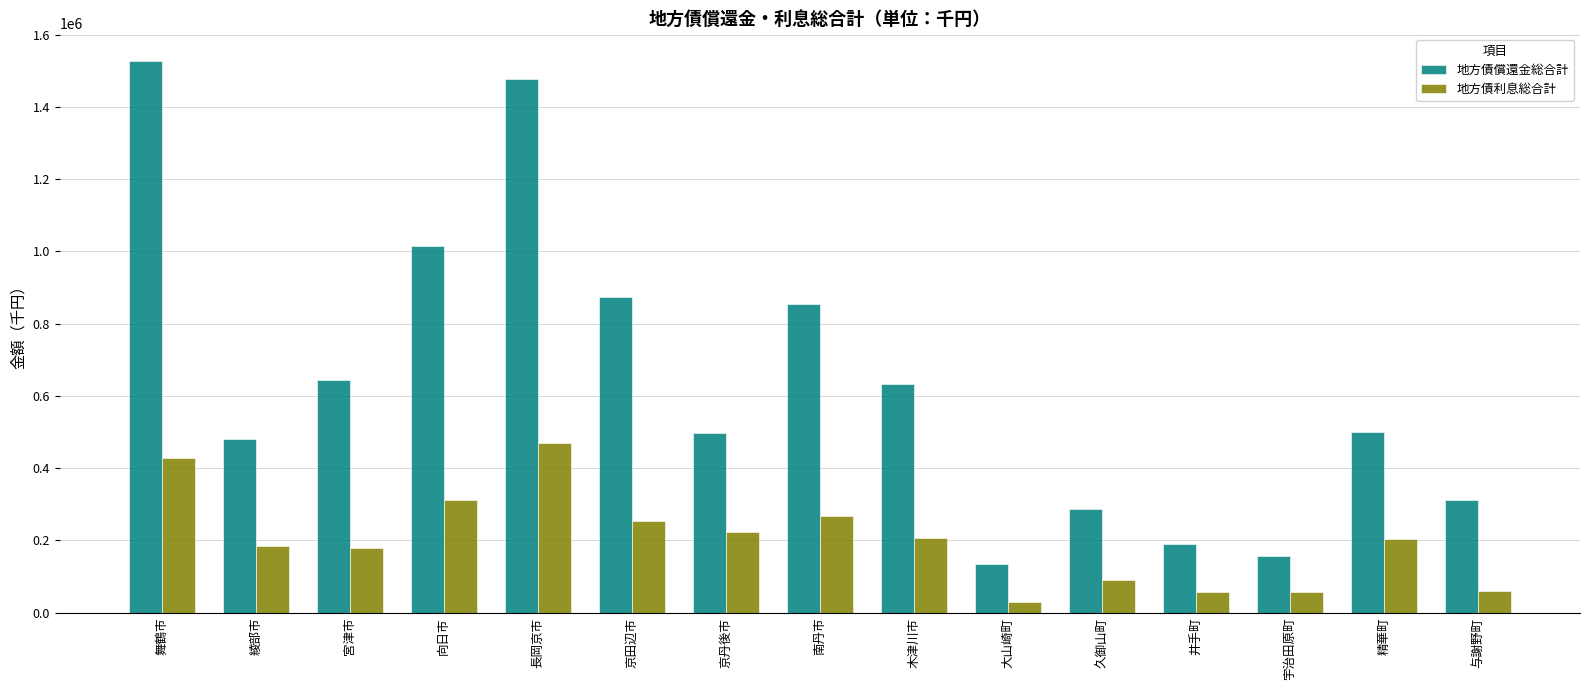

What is the label of the 7th bar from the left?

京丹後市